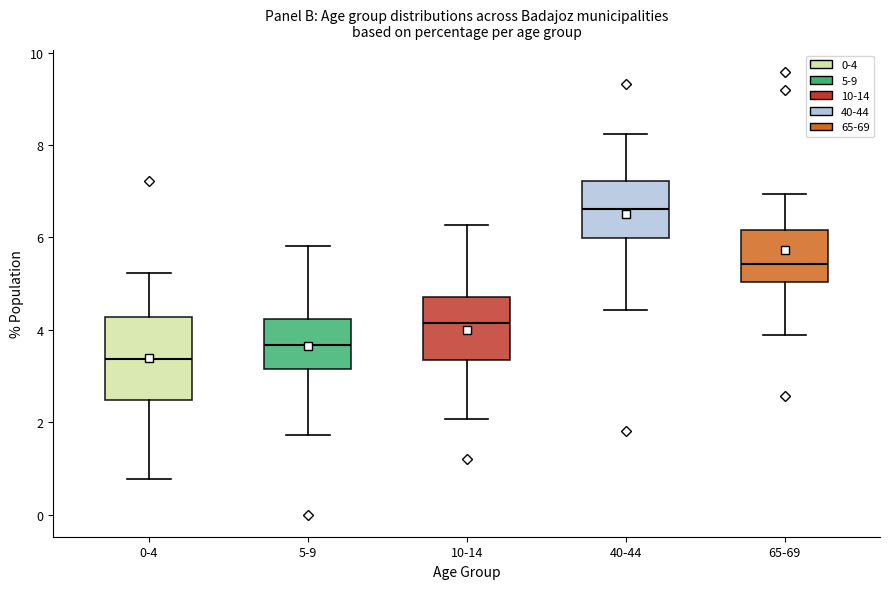

Reading left to right, transcribe this box plot: for each box, give where its median line is, the range the box spans, and where its two whiskers end, as read against the y-axis. The values are not printed on the chart, so give them approximately, as read against the axis.

0-4: median 3.4, box 2.4 to 4.2, whiskers 0.8 to 5.2
5-9: median 3.6, box 3.2 to 4.2, whiskers 1.8 to 5.8
10-14: median 4.2, box 3.4 to 4.8, whiskers 2.0 to 6.2
40-44: median 6.6, box 6.0 to 7.2, whiskers 4.4 to 8.2
65-69: median 5.4, box 5.0 to 6.2, whiskers 3.8 to 7.0